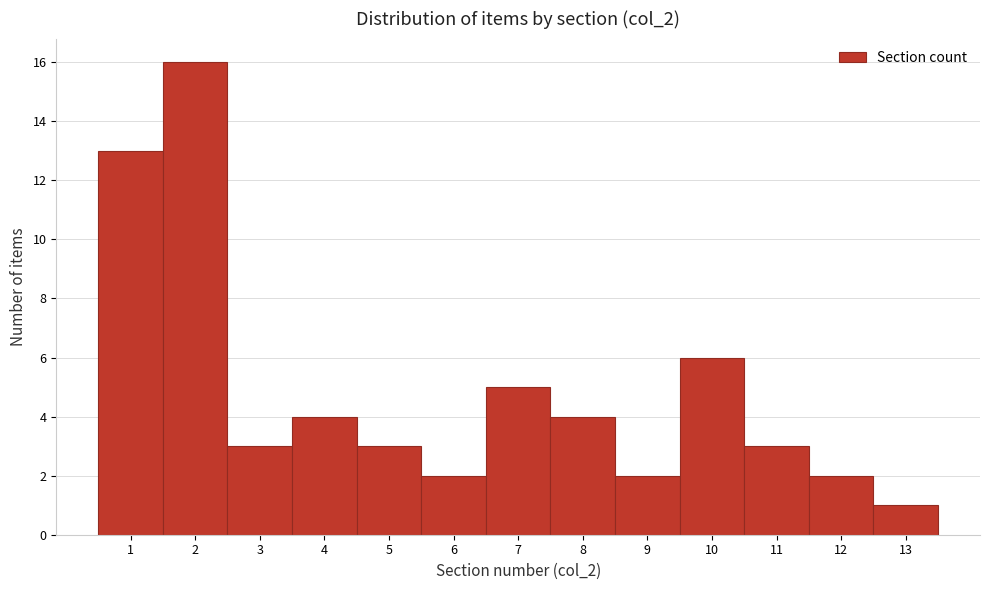

Which range on the x-axis has the tallest bar?

1.5 to 2.5